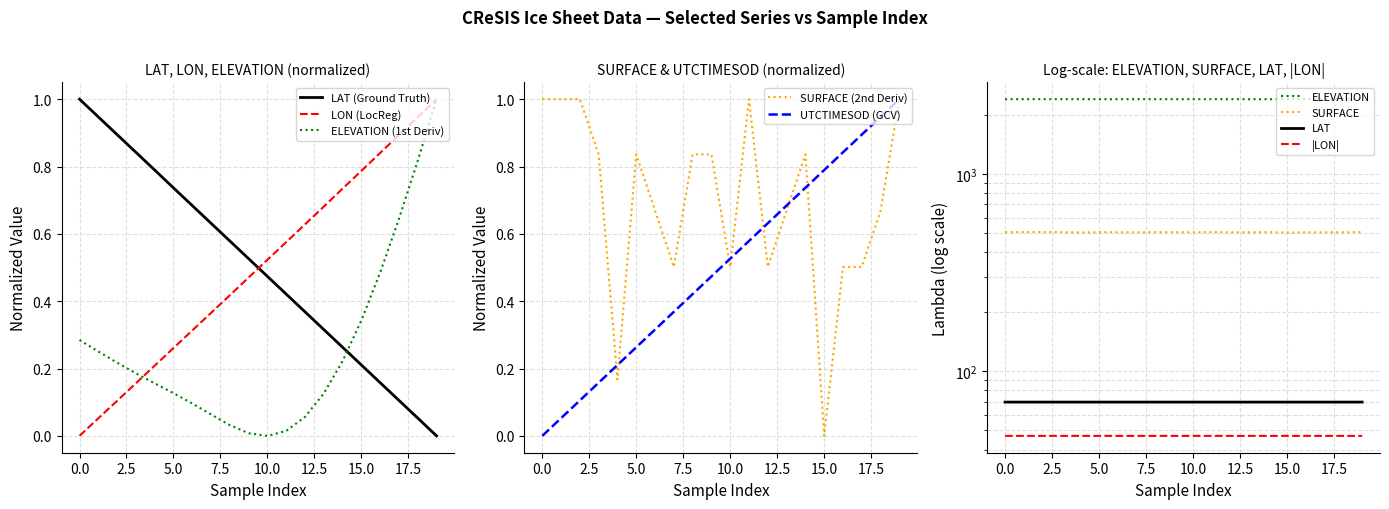

At how many categories does at least one series exceed 0?

20